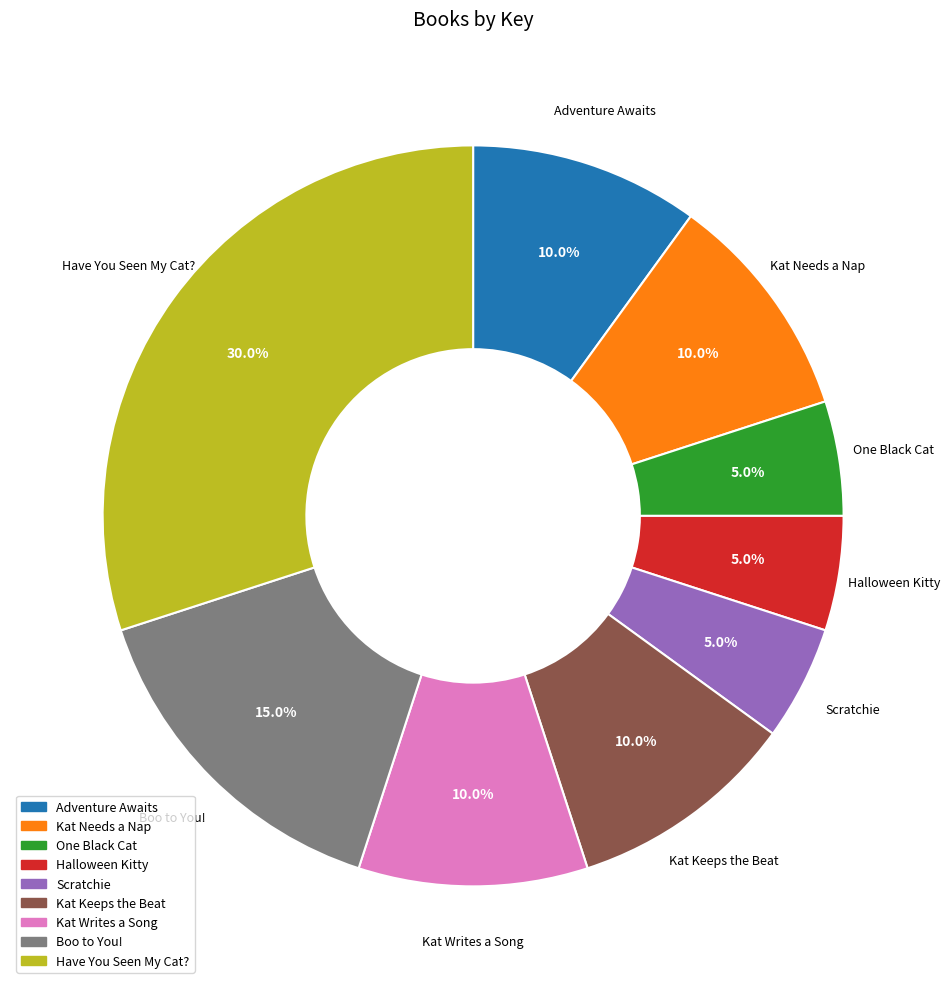

Which category has the biggest portion of the pie?

Have You Seen My Cat?